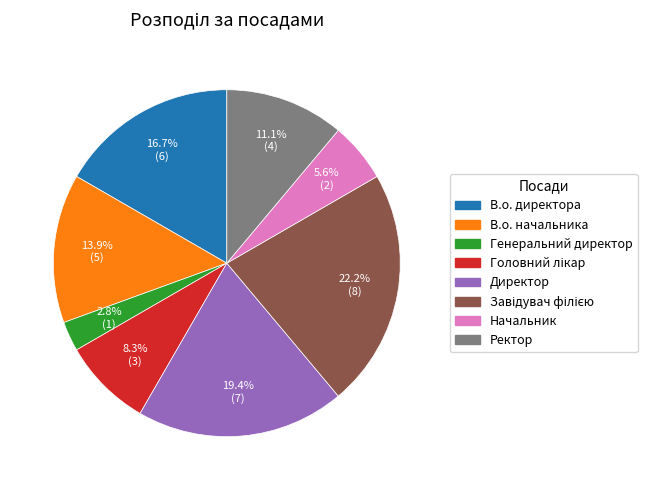

Do Ректор and Начальник together represent more than half of the pie?

No